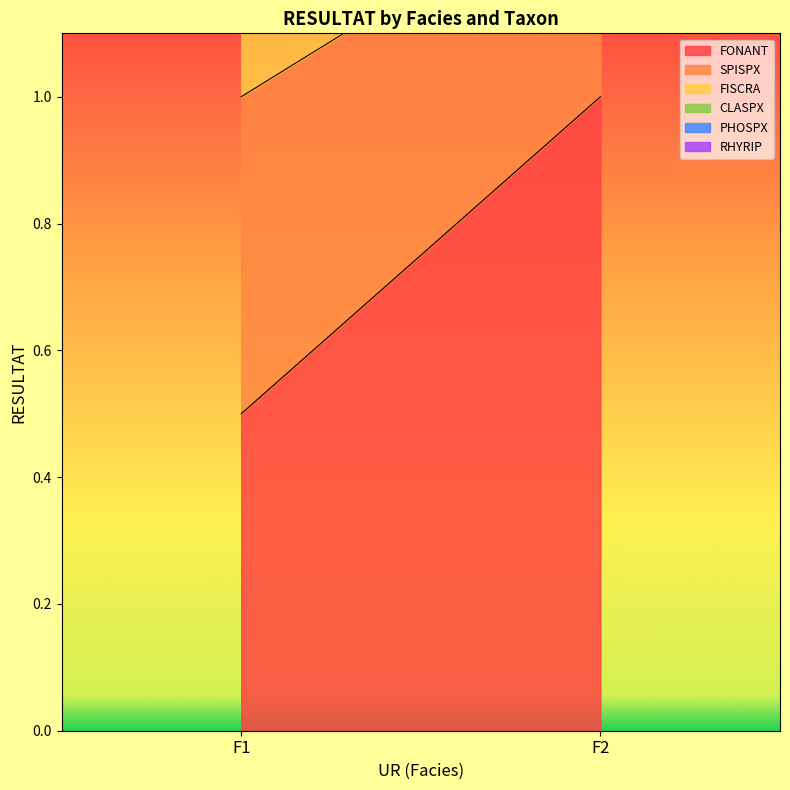

What is the difference between the maximum and minimum values in the PHOSPX series?

0.1